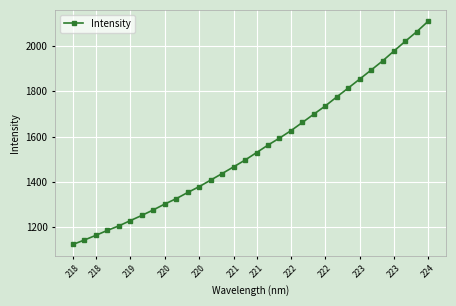

What is the minimum value shown in the chart?

1124.9